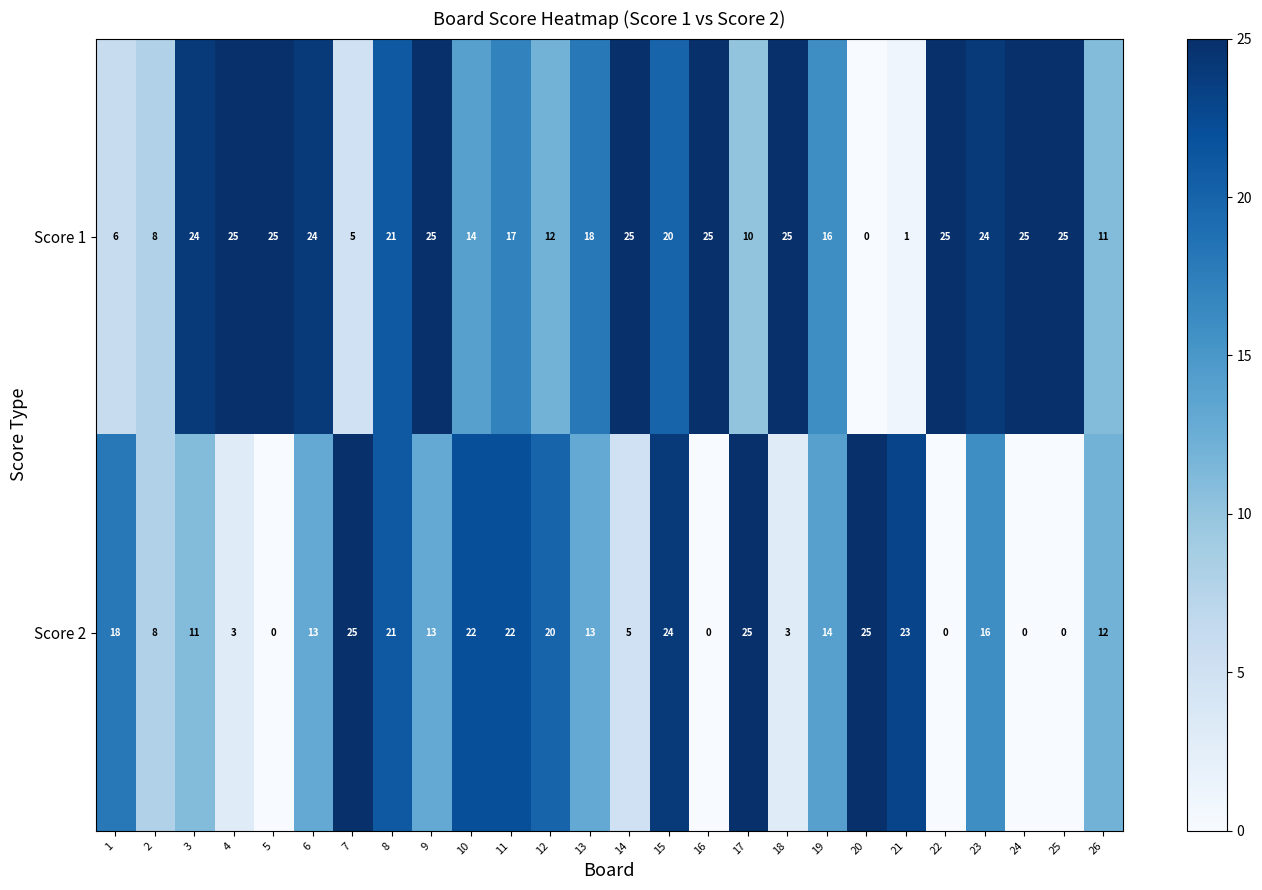

What is the maximum value for Score 1?

25